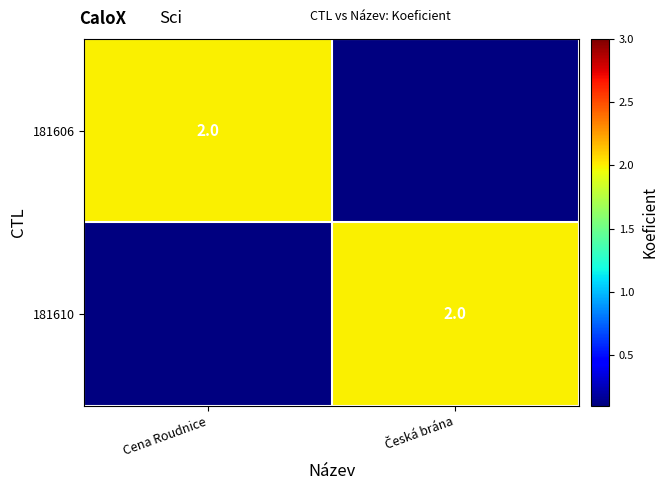

List the labels in order of 181606 value, smallest first.

Česká brána, Cena Roudnice